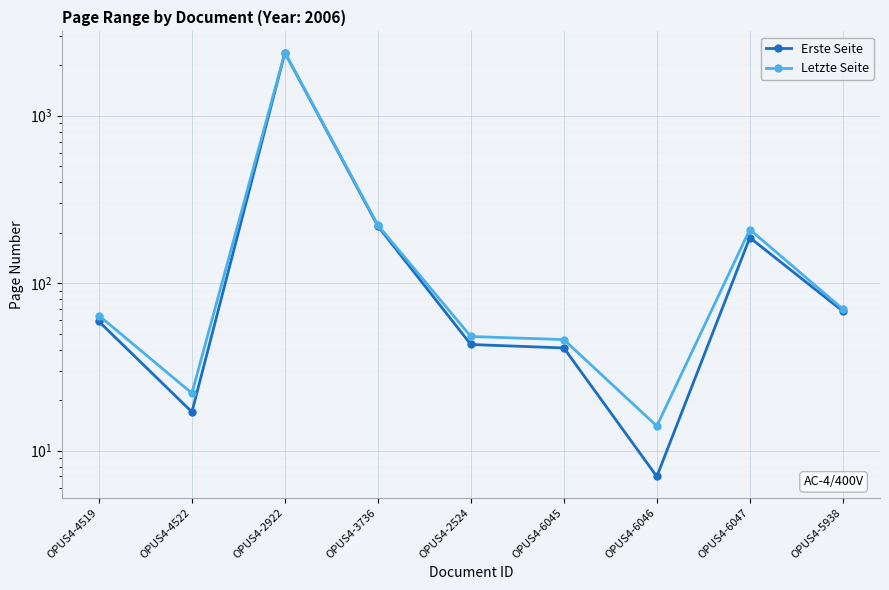

List the series in order of their overall mean, highest first.

Letzte Seite, Erste Seite